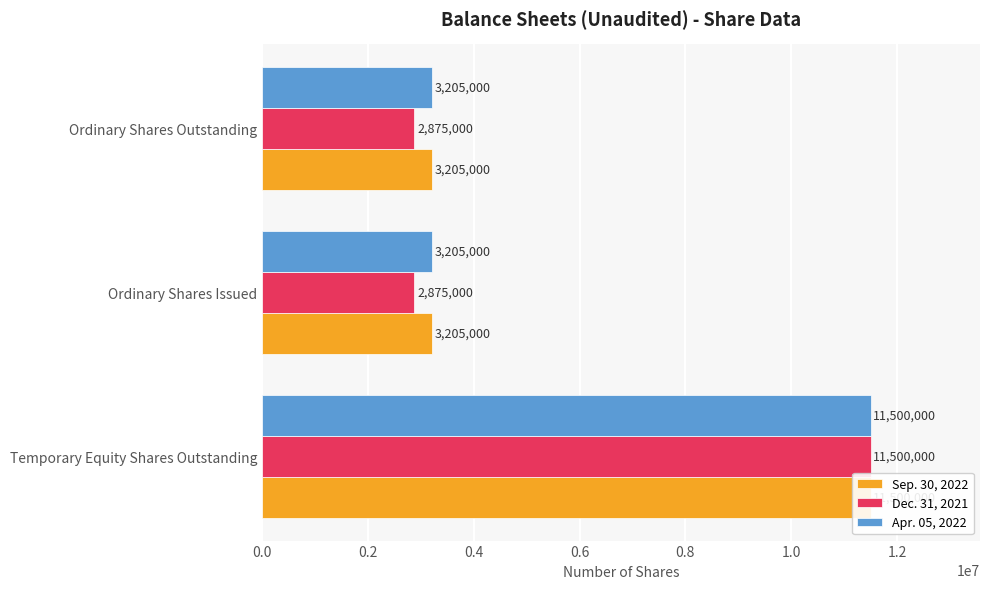

Are the bars horizontal?

Yes